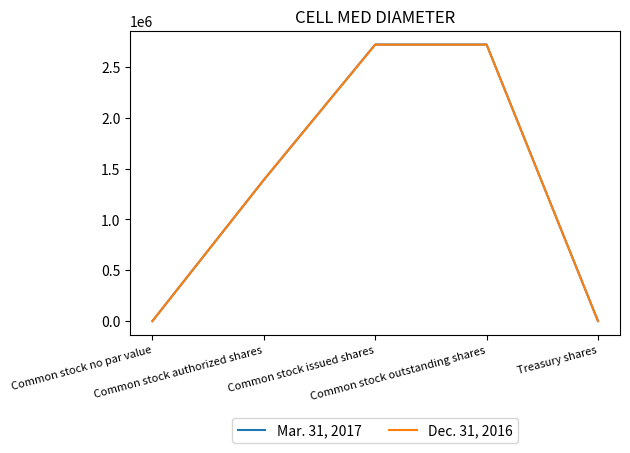

Which series has the largest range (max minus min)?

Mar. 31, 2017